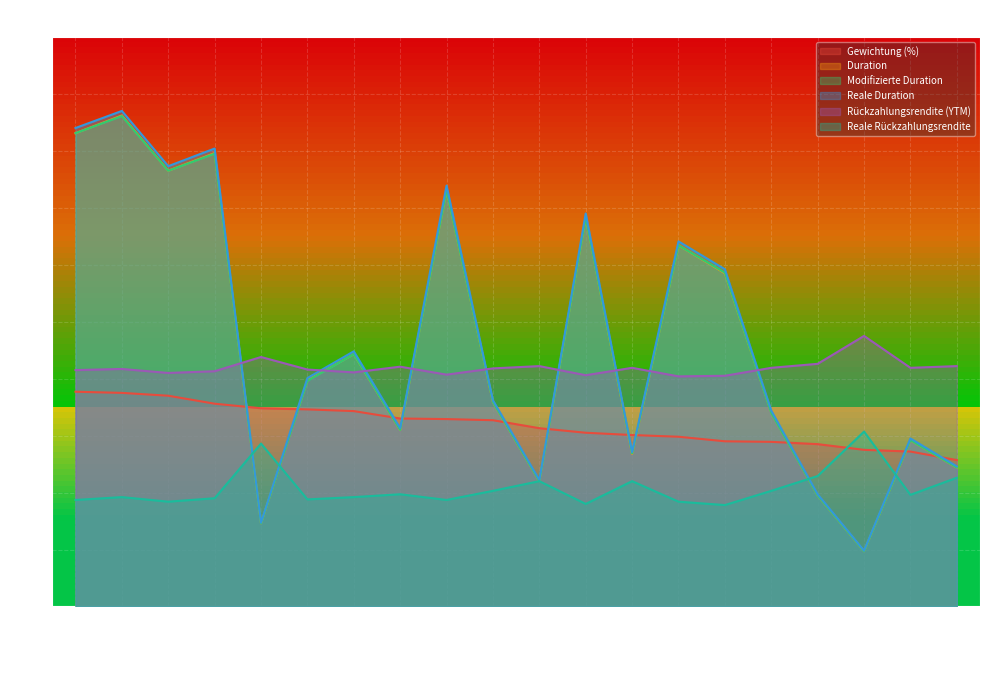

Reading left to right, list all the values displayed in this chart.

Gewichtung (%): 91282CHP9=3.8	91282CJY8=3.8	91282CEZ0=3.7	91282CGK1=3.6	912828N71=3.5	91282CJH5=3.5	91282CKL4=3.4	91282CFR7=3.3	91282CDX6=3.3	91282CGW5=3.3	91282CDC2=3.1	91282CCM1=3.0	91282CEJ6=3.0	91282CBF7=3.0	912828ZZ6=2.9	9128283R9=2.9	912828S50=2.9	912828XL9=2.8	9128282L3=2.7	912828V49=2.6
Duration: 91282CHP9=8.3	91282CJY8=8.6	91282CEZ0=7.7	91282CGK1=8.0	912828N71=1.5	91282CJH5=4.0	91282CKL4=4.4	91282CFR7=3.1	91282CDX6=7.3	91282CGW5=3.6	91282CDC2=2.2	91282CCM1=6.8	91282CEJ6=2.7	91282CBF7=6.3	912828ZZ6=5.8	9128283R9=3.4	912828S50=1.9	912828XL9=1.0	9128282L3=2.9	912828V49=2.4
Modifizierte Duration: 91282CHP9=8.3	91282CJY8=8.6	91282CEZ0=7.7	91282CGK1=8.0	912828N71=1.5	91282CJH5=4.0	91282CKL4=4.4	91282CFR7=3.1	91282CDX6=7.3	91282CGW5=3.6	91282CDC2=2.2	91282CCM1=6.8	91282CEJ6=2.7	91282CBF7=6.3	912828ZZ6=5.9	9128283R9=3.4	912828S50=1.9	912828XL9=1.0	9128282L3=2.9	912828V49=2.4
Reale Duration: 91282CHP9=8.4	91282CJY8=8.7	91282CEZ0=7.7	91282CGK1=8.0	912828N71=1.5	91282CJH5=4.0	91282CKL4=4.5	91282CFR7=3.1	91282CDX6=7.4	91282CGW5=3.6	91282CDC2=2.2	91282CCM1=6.9	91282CEJ6=2.7	91282CBF7=6.4	912828ZZ6=5.9	9128283R9=3.4	912828S50=2.0	912828XL9=1.0	9128282L3=3.0	912828V49=2.5
Rückzahlungsrendite (YTM): 91282CHP9=4.2	91282CJY8=4.2	91282CEZ0=4.1	91282CGK1=4.1	912828N71=4.4	91282CJH5=4.2	91282CKL4=4.1	91282CFR7=4.2	91282CDX6=4.1	91282CGW5=4.2	91282CDC2=4.2	91282CCM1=4.1	91282CEJ6=4.2	91282CBF7=4.0	912828ZZ6=4.0	9128283R9=4.2	912828S50=4.3	912828XL9=4.8	9128282L3=4.2	912828V49=4.2
Reale Rückzahlungsrendite: 91282CHP9=1.9	91282CJY8=1.9	91282CEZ0=1.8	91282CGK1=1.9	912828N71=2.9	91282CJH5=1.9	91282CKL4=1.9	91282CFR7=2.0	91282CDX6=1.9	91282CGW5=2.0	91282CDC2=2.2	91282CCM1=1.8	91282CEJ6=2.2	91282CBF7=1.8	912828ZZ6=1.8	9128283R9=2.0	912828S50=2.3	912828XL9=3.1	9128282L3=2.0	912828V49=2.3